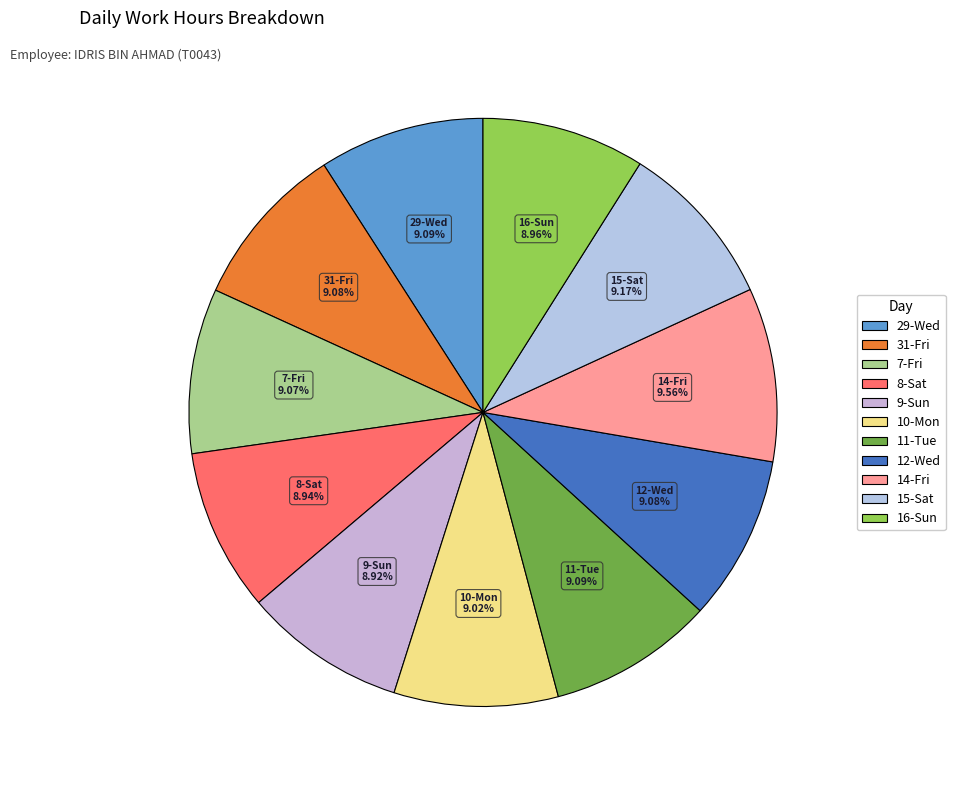

What is the ratio of the value at 9-Sun to the value at 16-Sun?

1.0